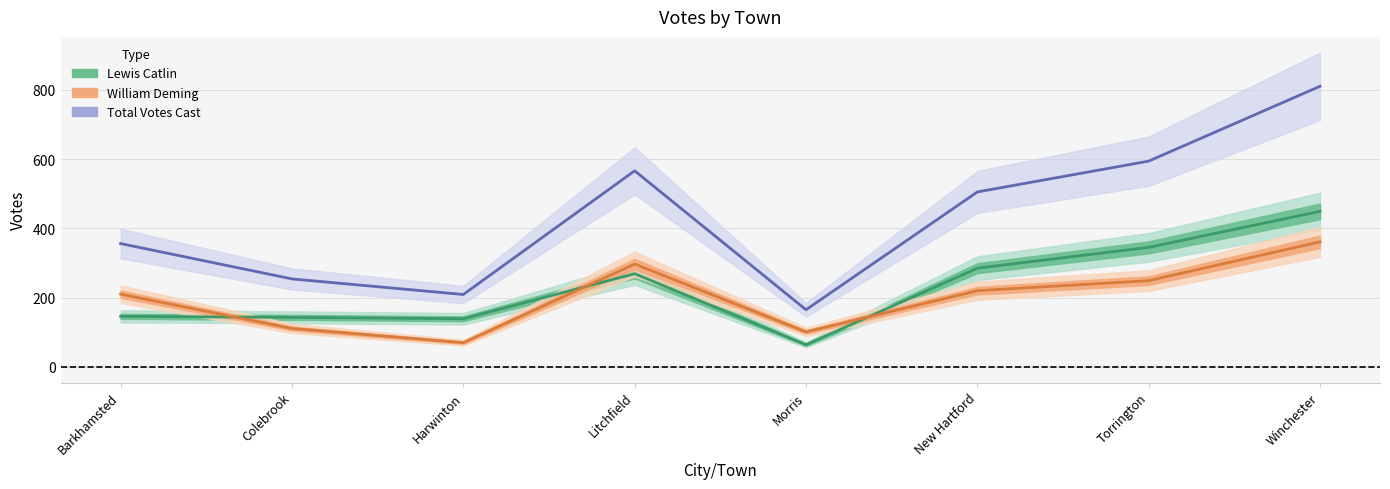

At which label is Total Votes Cast closest to 487?

New Hartford